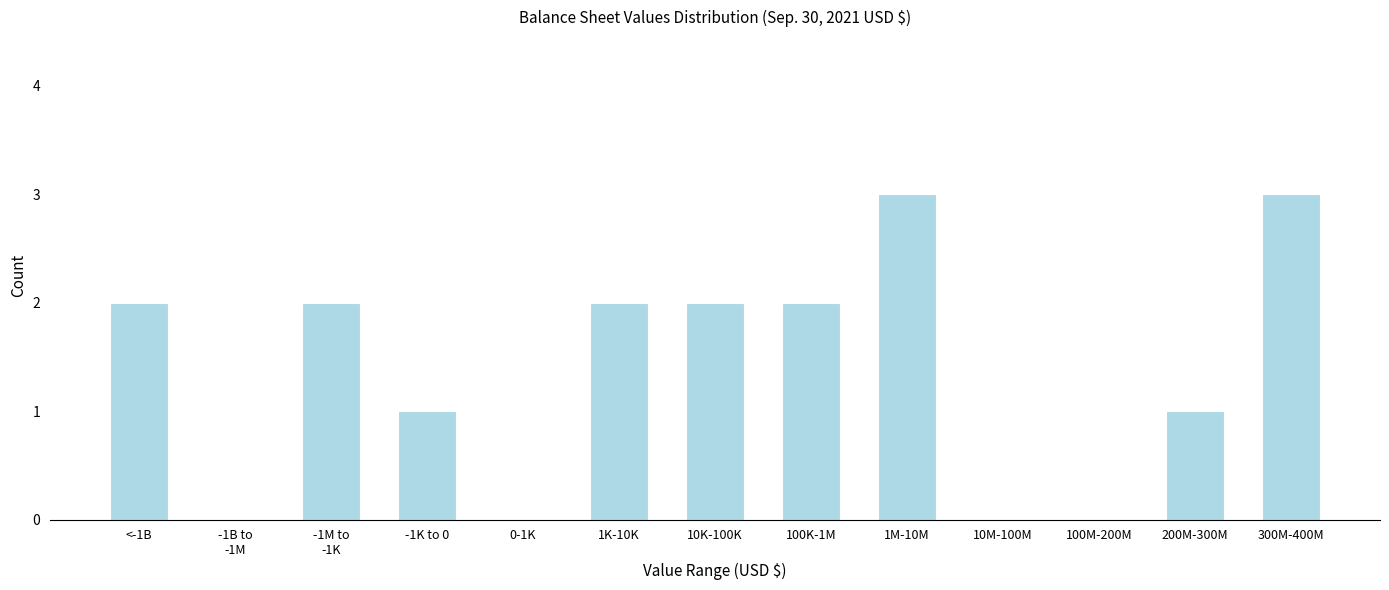

True or false: the data shows 4 at 300M-400M.

False